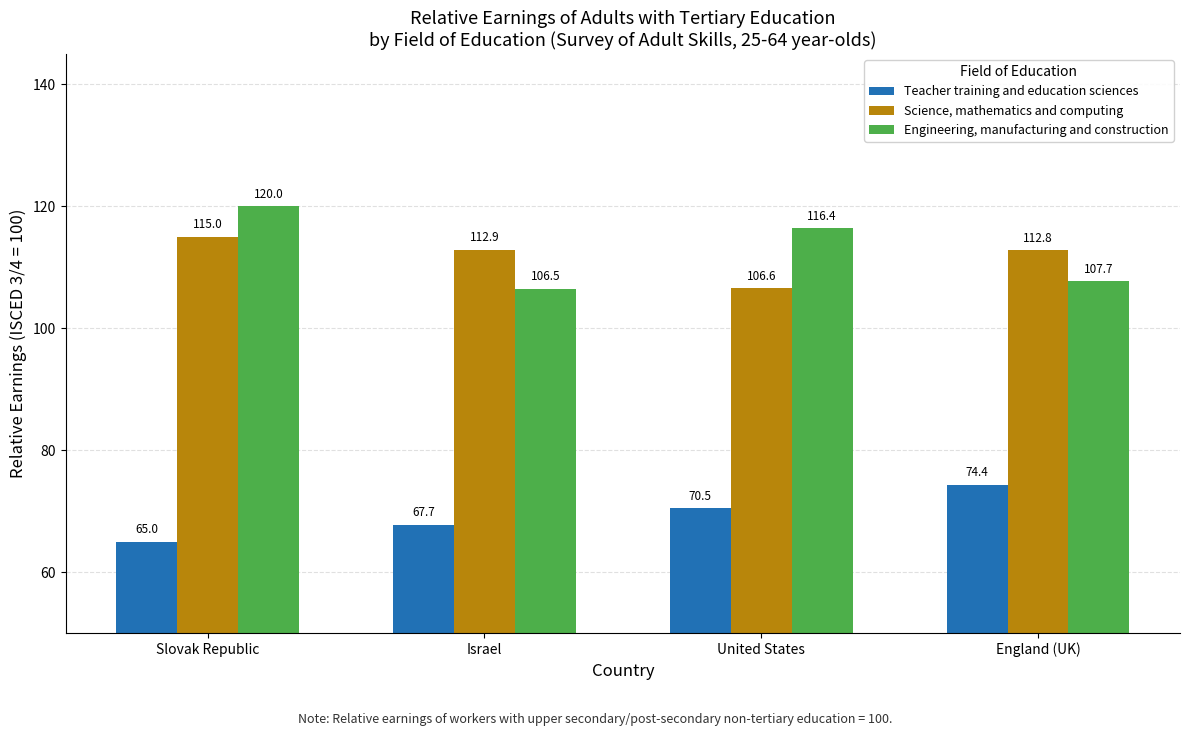

Rank the series at Slovak Republic from lowest to highest value.

Teacher training and education sciences, Science, mathematics and computing, Engineering, manufacturing and construction